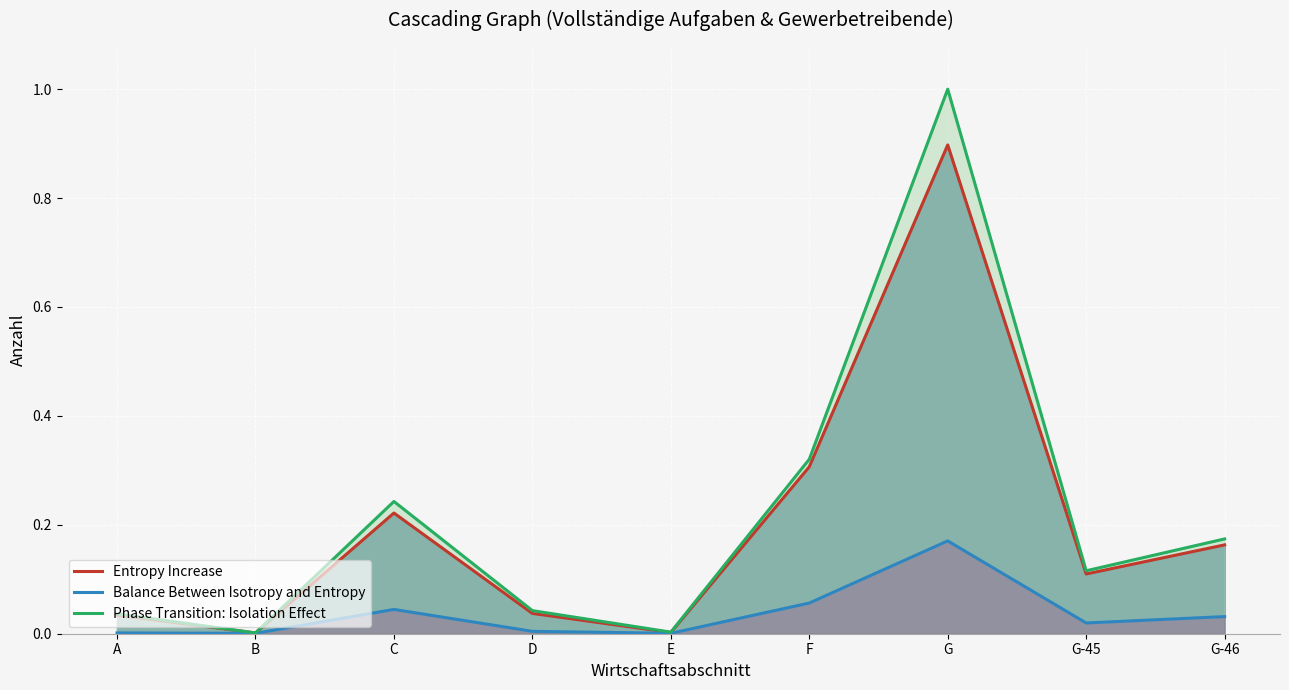

At which category is the sum across all series the highest?

G